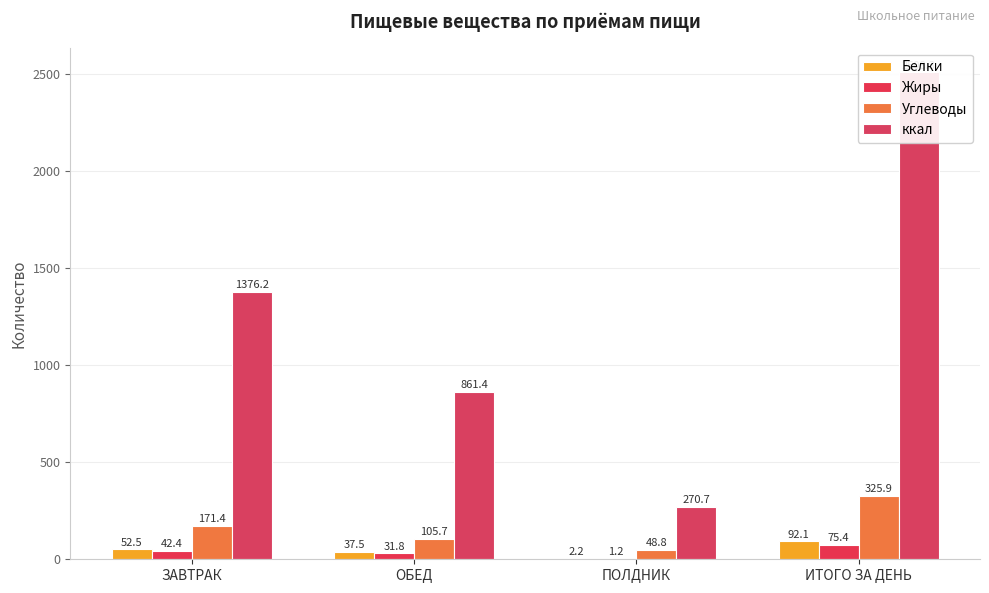

At which category is the sum across all series the highest?

ИТОГО ЗА ДЕНЬ